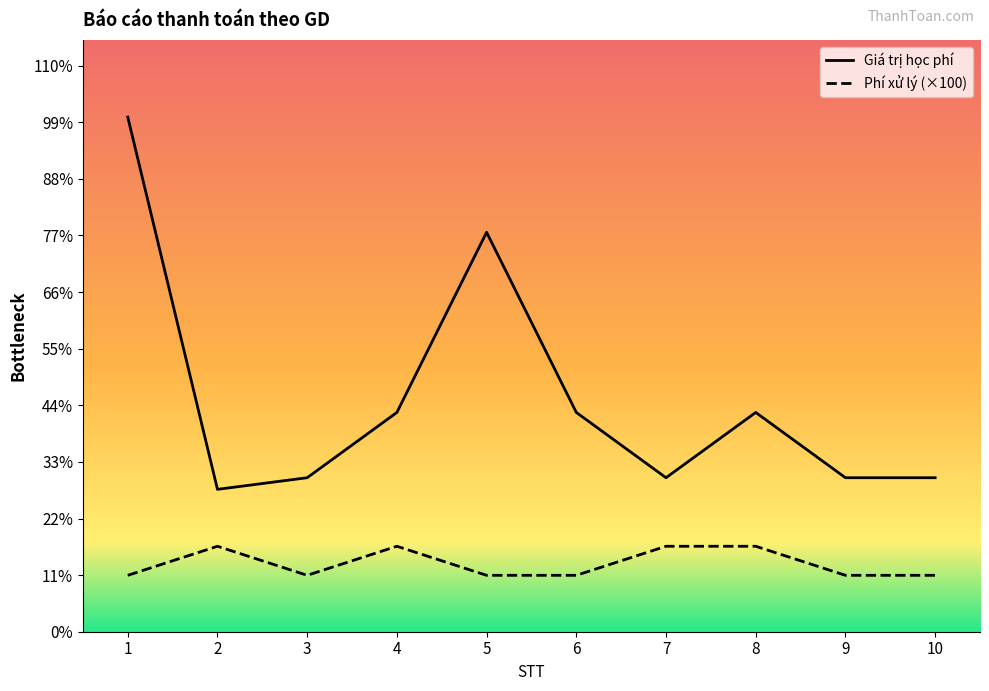

Between 2 and 5, which series saw the biggest shift?

Giá trị học phí